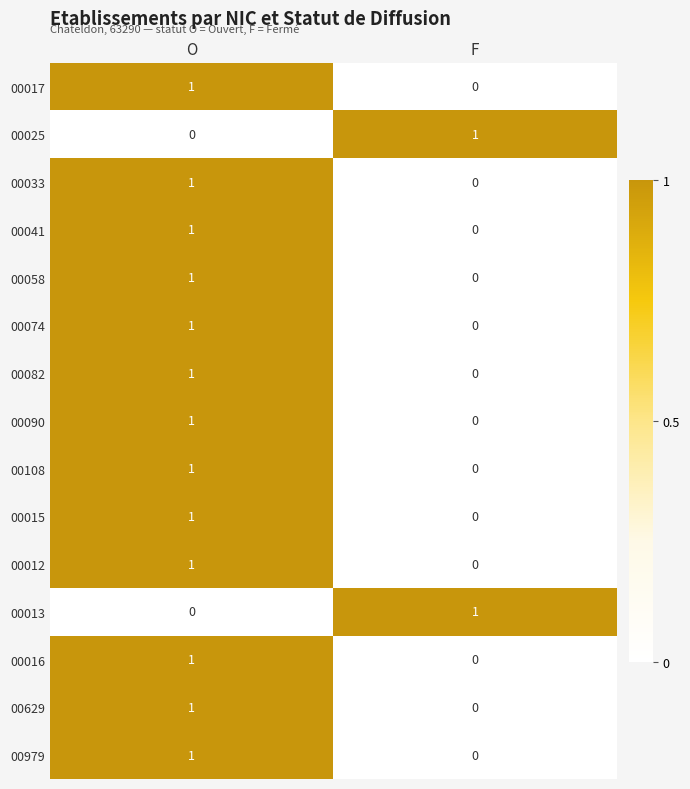

At which label is 00025 closest to 0?

O